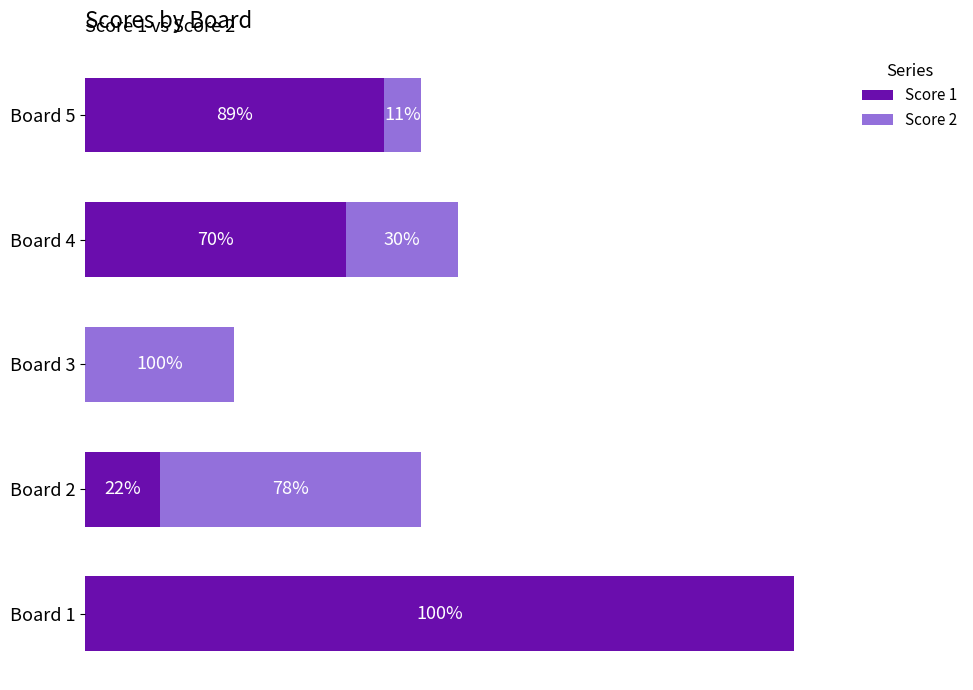

What is the sum of all Score 1 values?

36